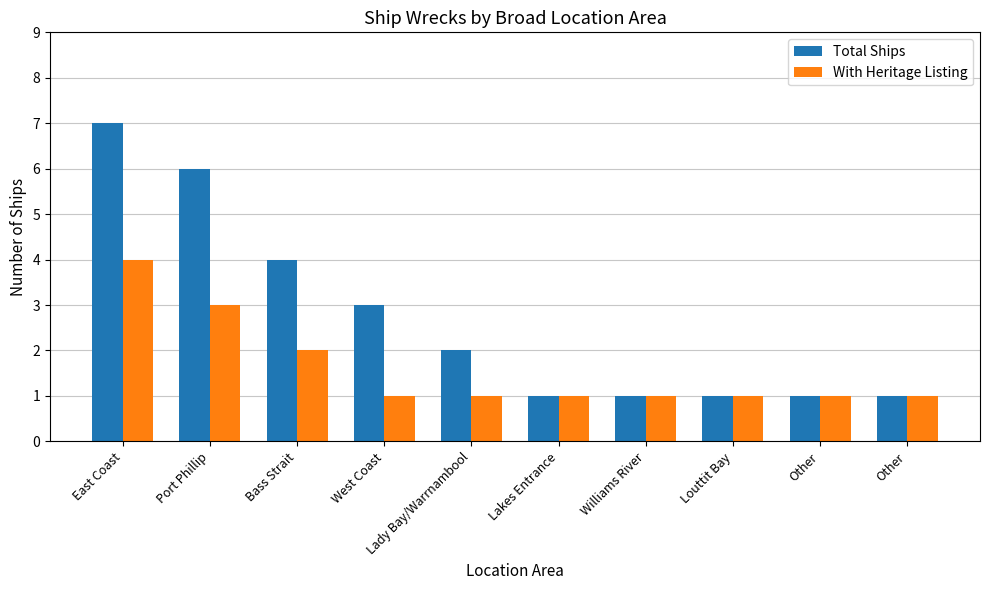

Count the number of data series in this chart.

2